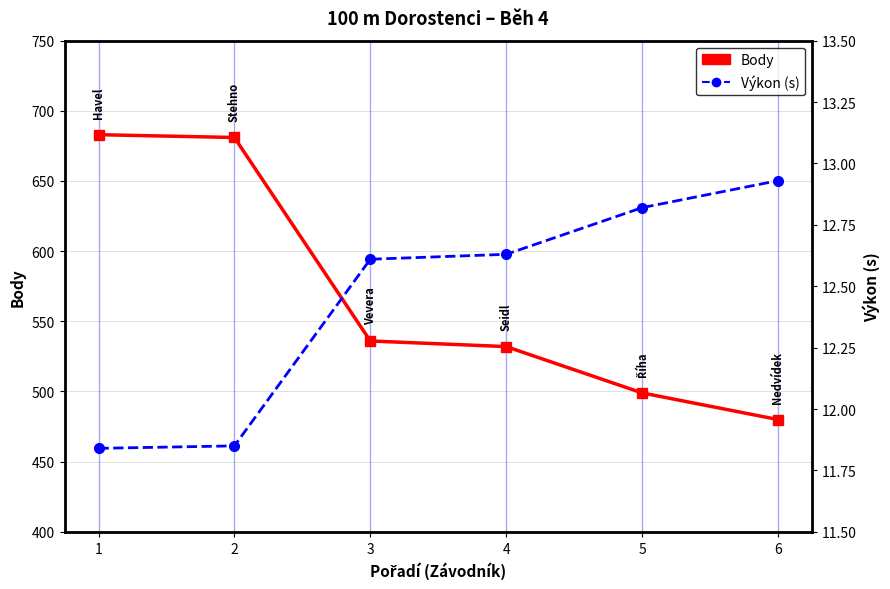

Does the chart display data point markers on the line(s)?

Yes